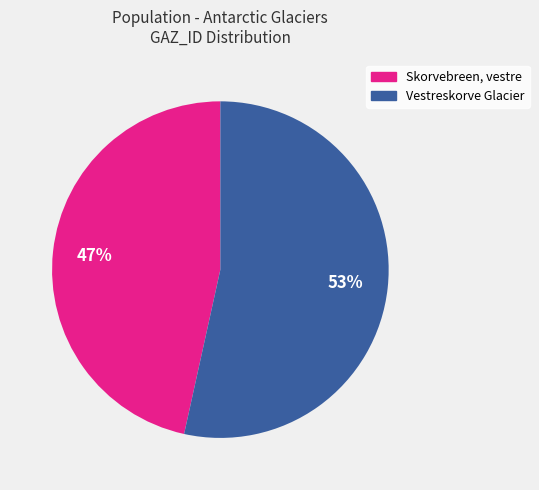

To the nearest percent, what is the combined percentage of Skorvebreen, vestre and Vestreskorve Glacier?

100%